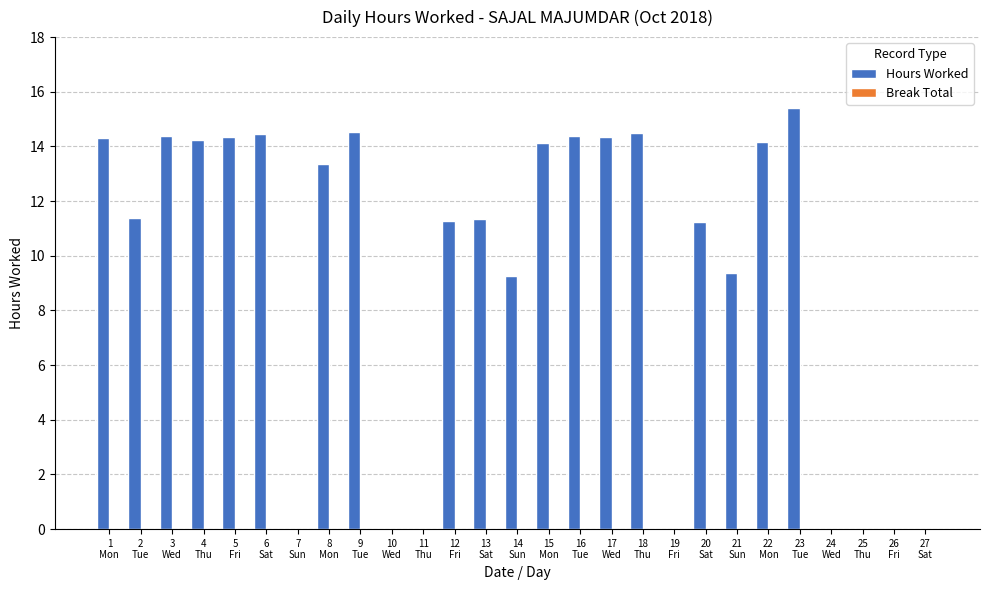

What is the sum of all values?

250.4